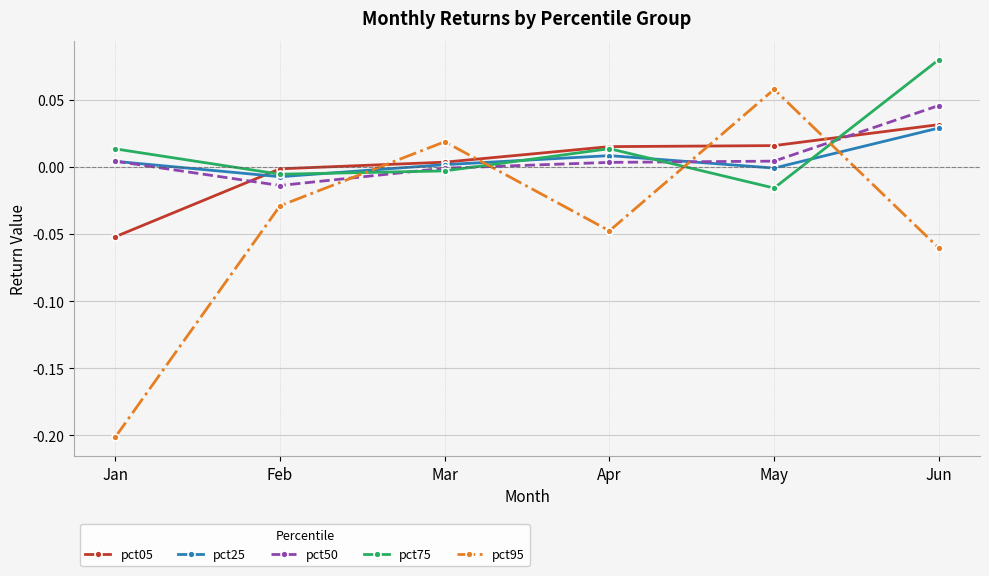

Is the value of pct25 at Jan greater than the value of pct50 at Feb?

Yes